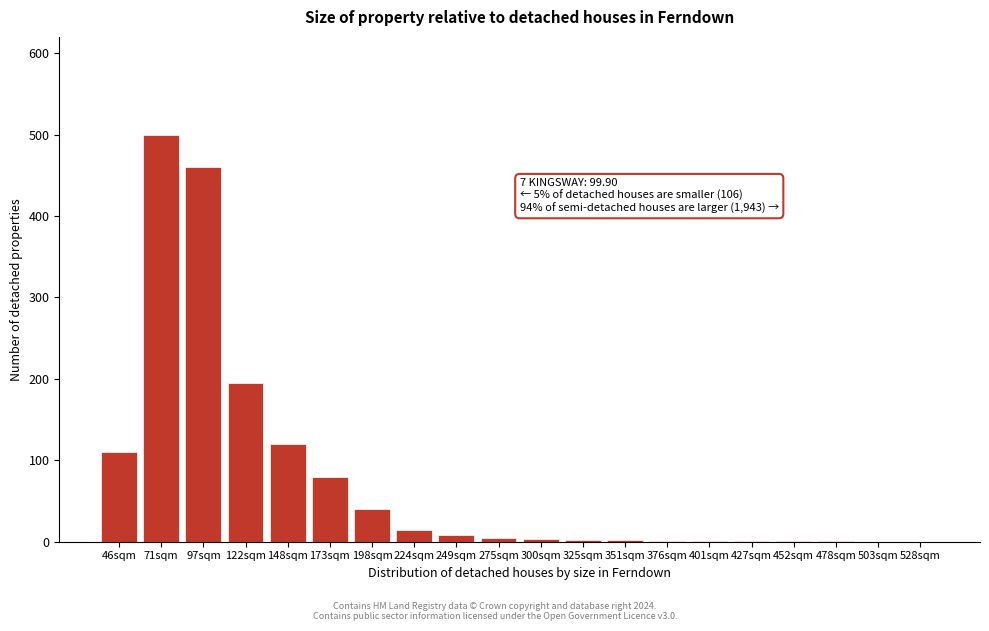

The value at 71sqm is 500. True or false?

True